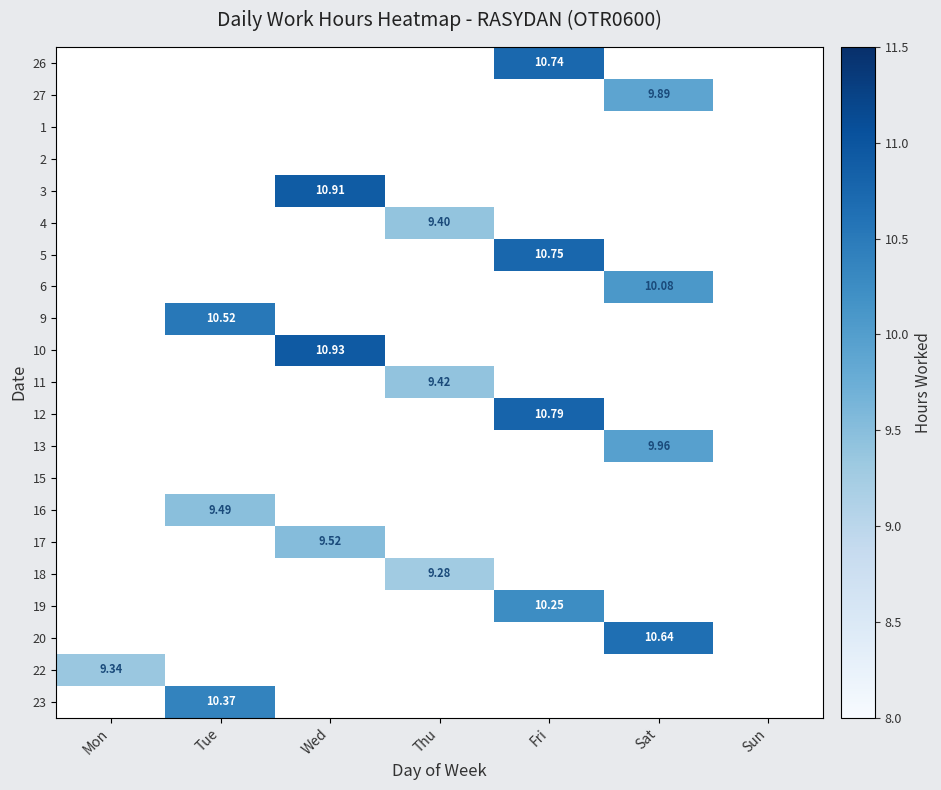

What is the smallest value displayed?

9.3